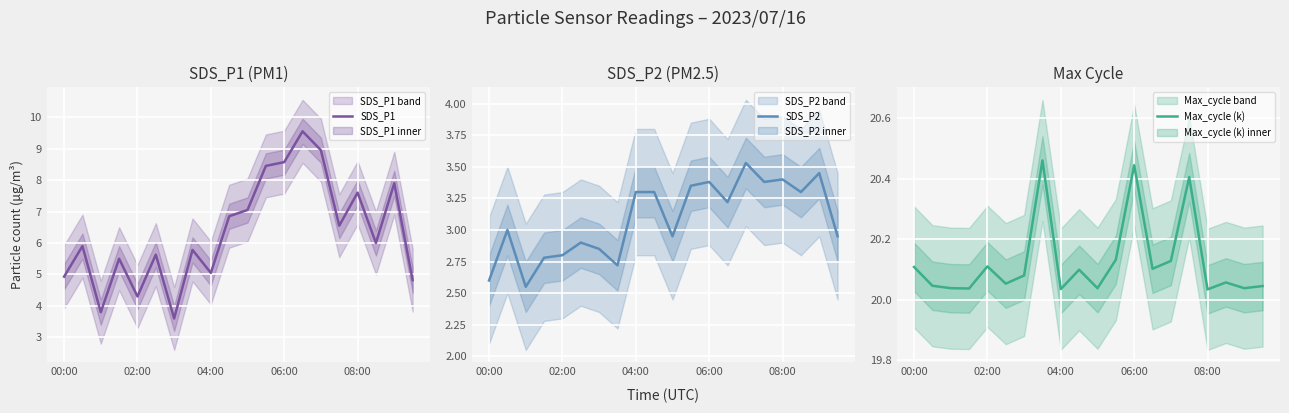

What is the difference between the maximum and minimum values in the Max_cycle (k) series?

0.4